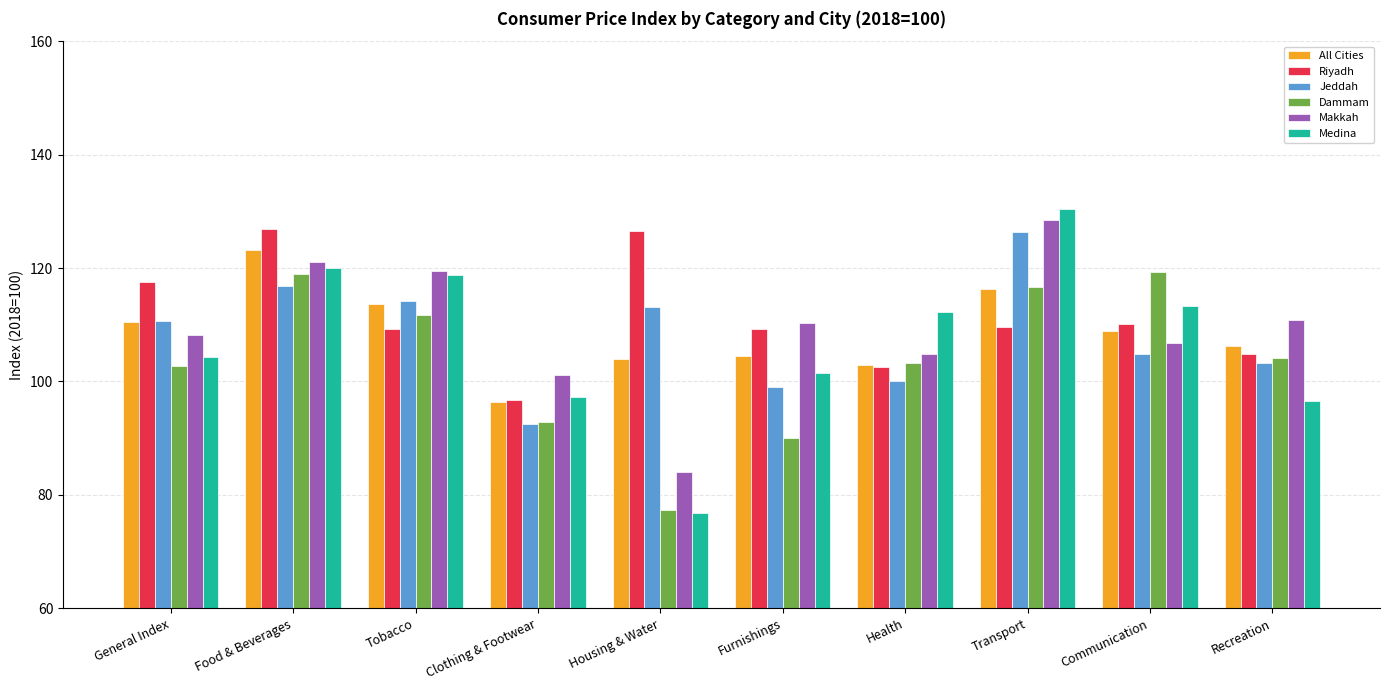

What is the difference between the maximum and minimum values in the Riyadh series?

30.3